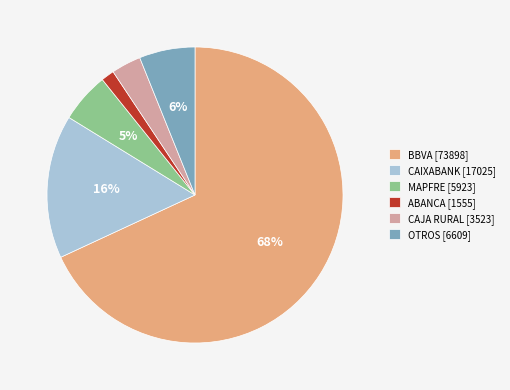

What is the majority slice?

BBVA [73898]